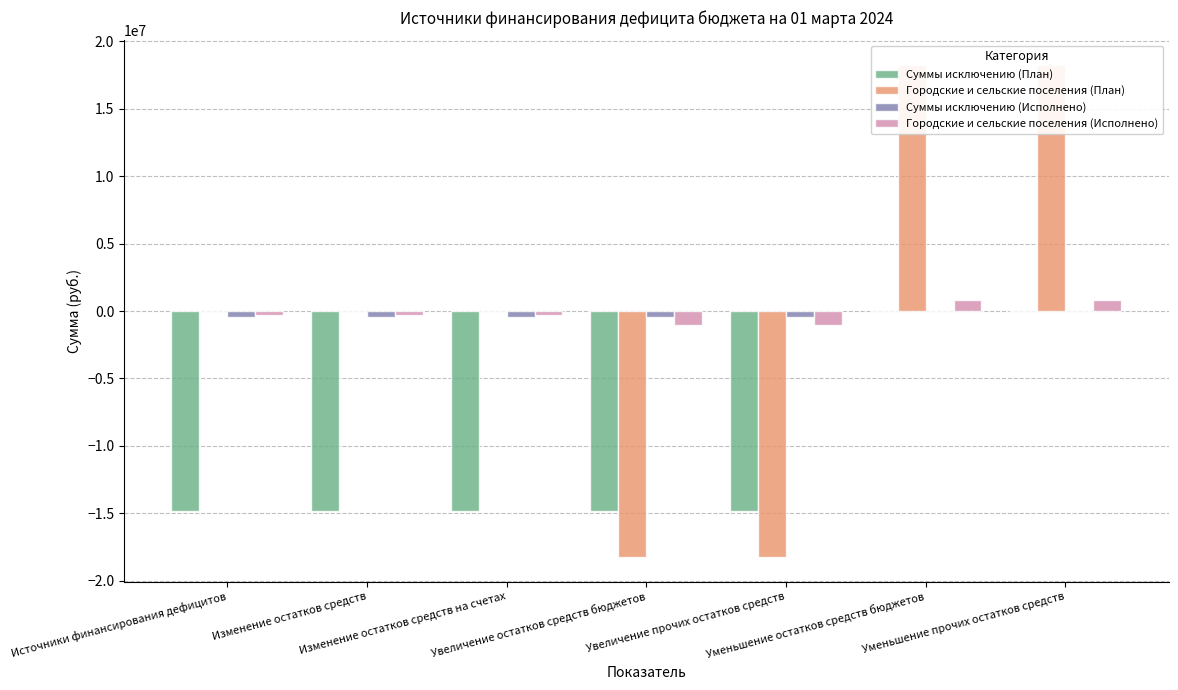

Are the bars grouped side by side (vs. stacked)?

Yes